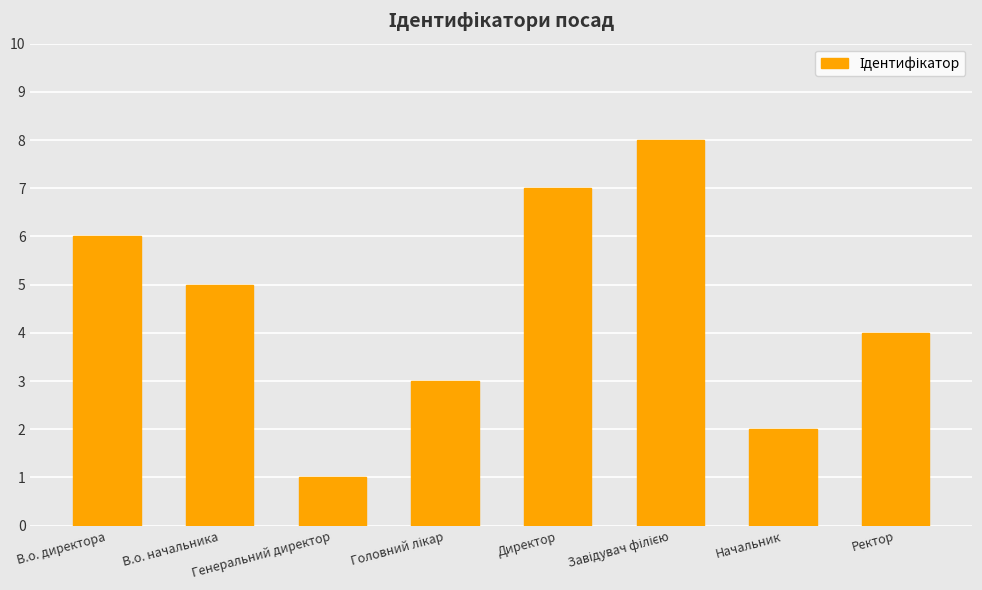

True or false: the data shows 6 at Ректор.

False